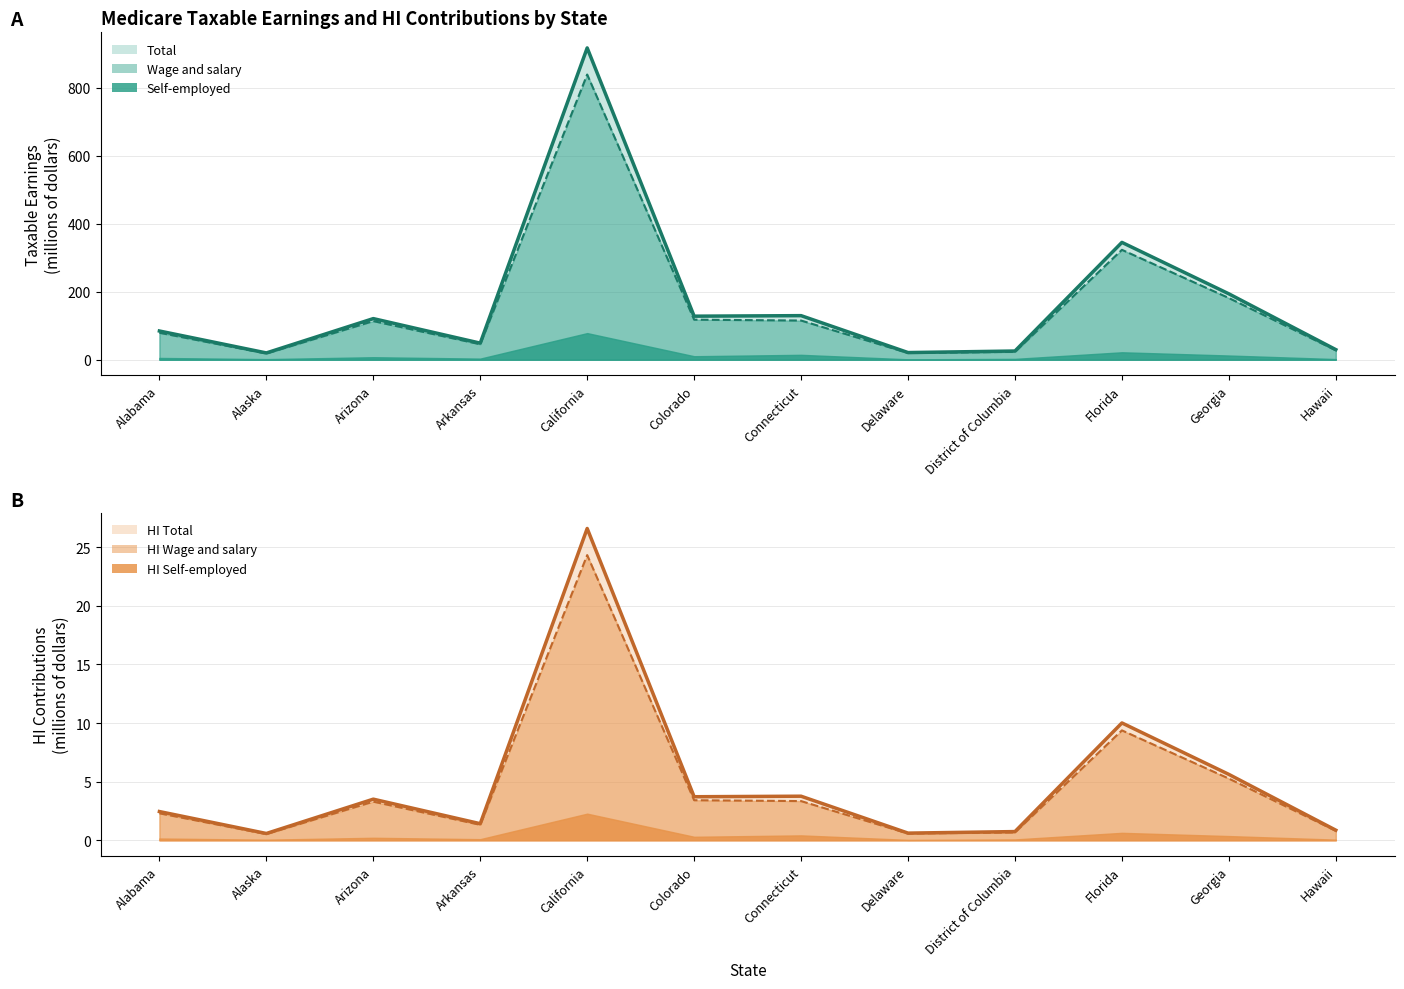

At which label does Self-employed first exceed 3?

Arizona